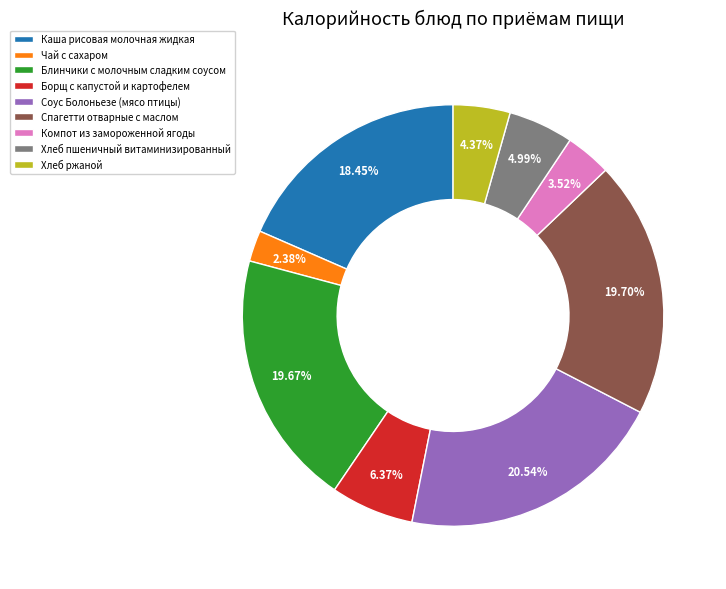

Between Борщ с капустой и картофелем and Каша рисовая молочная жидкая, which is larger?

Каша рисовая молочная жидкая